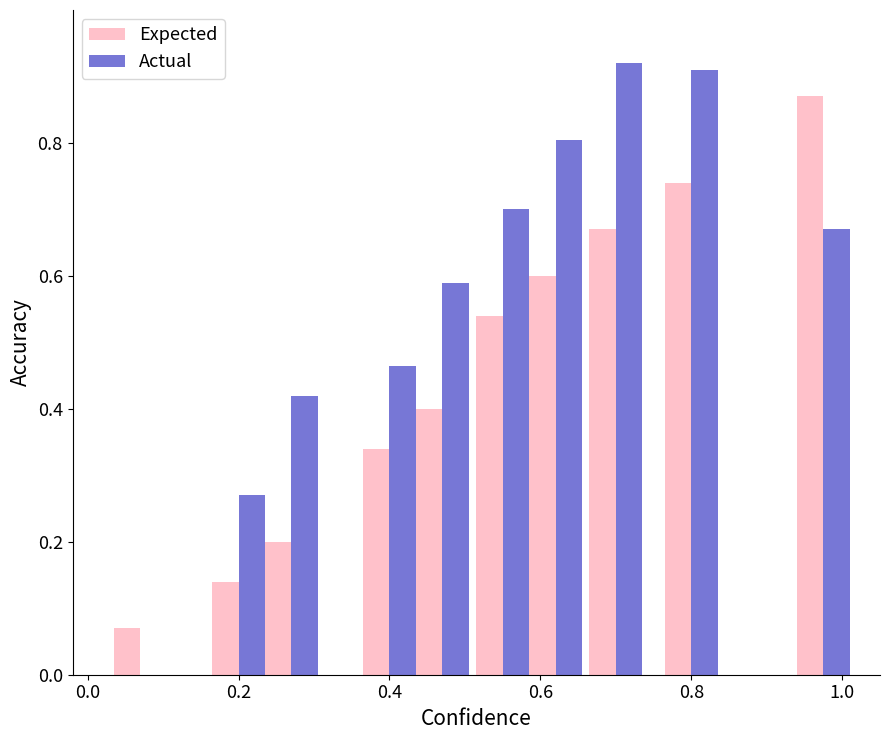

Which series has the largest total across all categories?

Actual